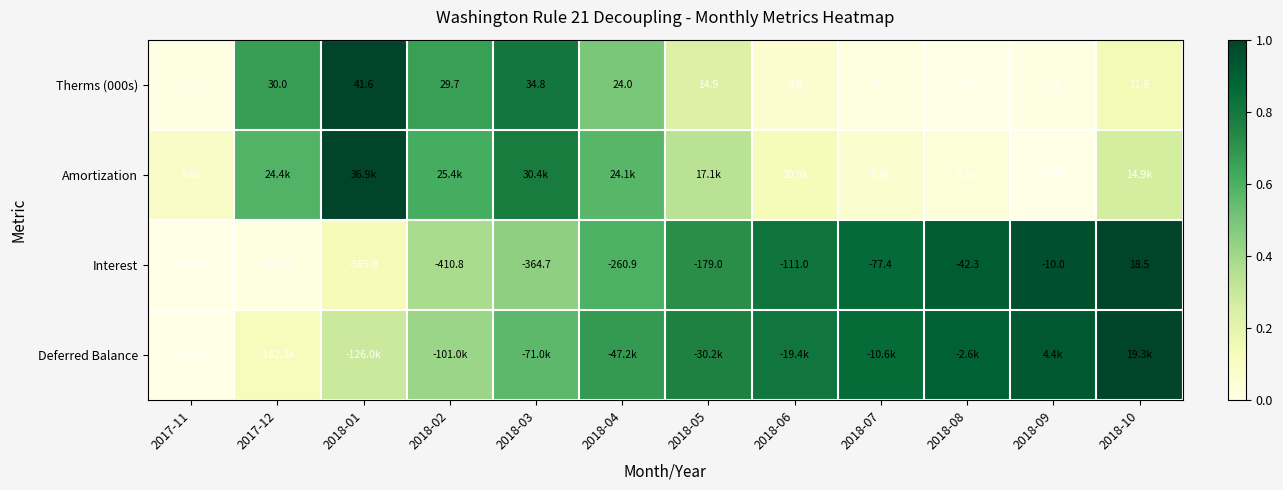

At how many categories does at least one series exceed 0?

12